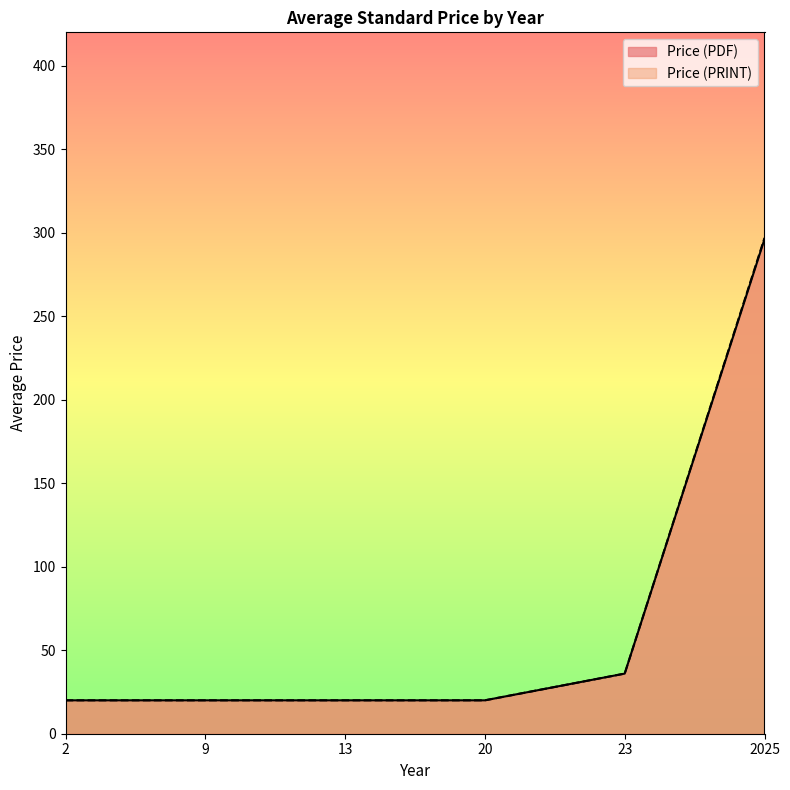

How many lines are shown in the chart?

2